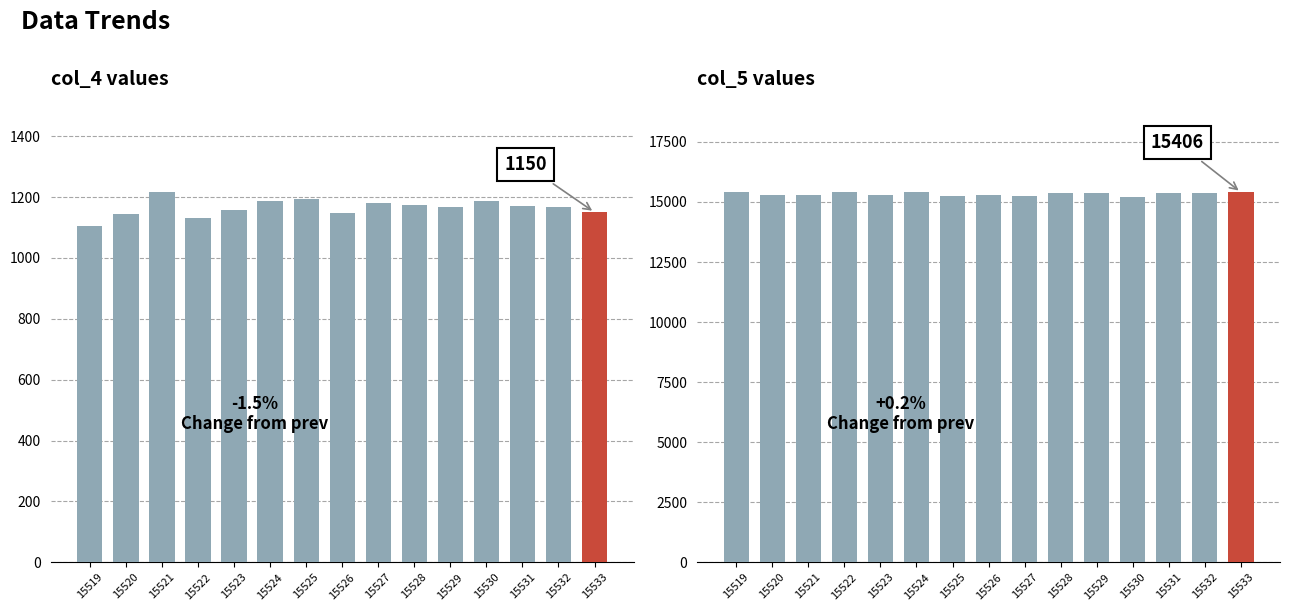

At which label does col_4 first exceed 1168?

15521